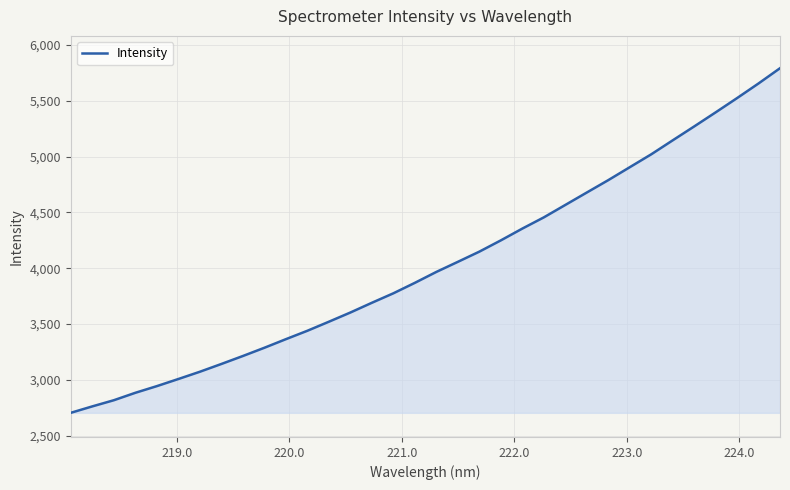

What is the difference between the maximum and second lowest values?

3029.0